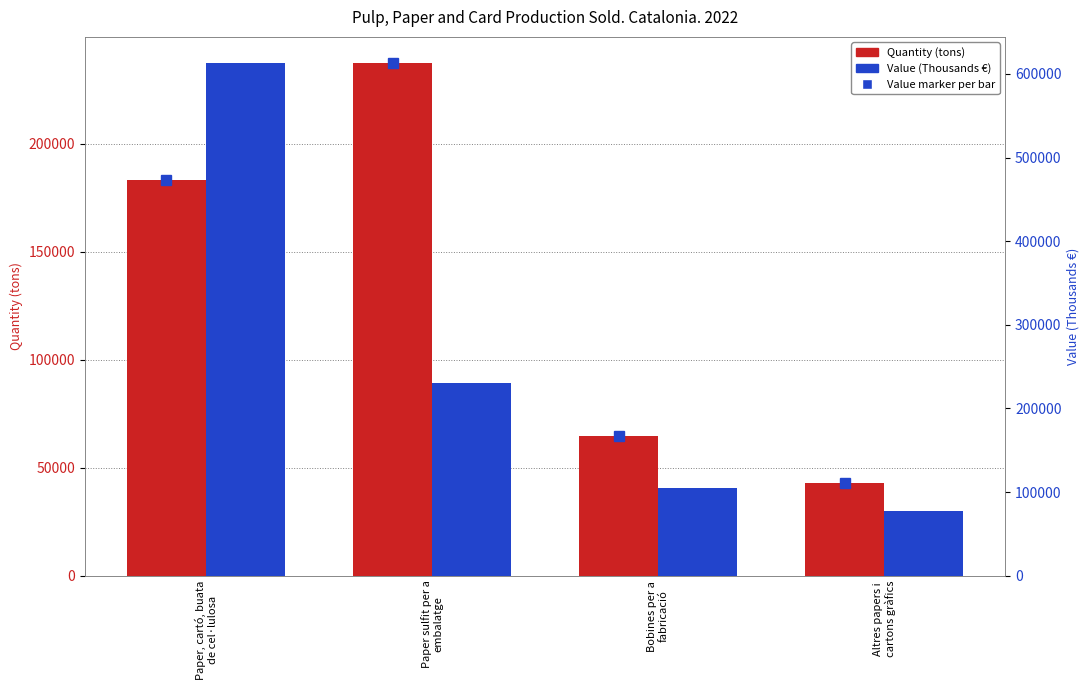

How many distinct data groups are displayed?

2